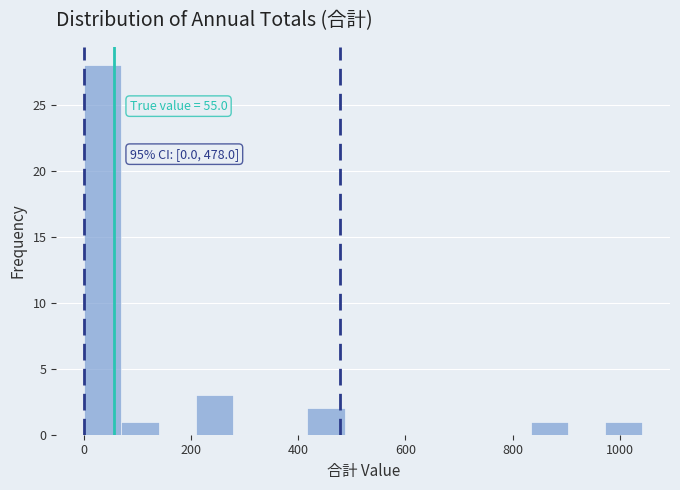

Read against the x-axis, roughly where is the centre of the tallest bar?

40